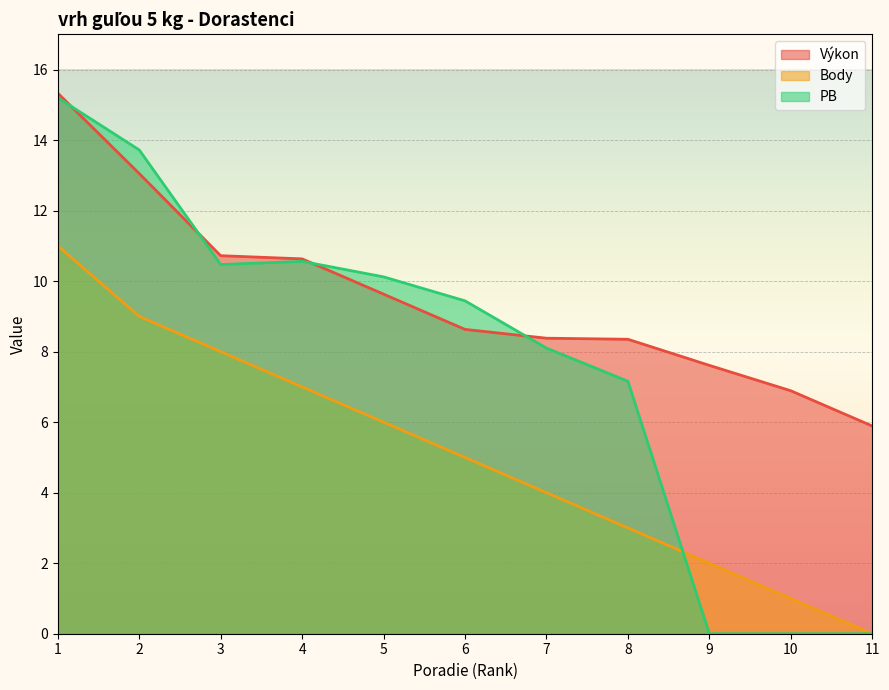

Which series has the largest total across all categories?

Výkon